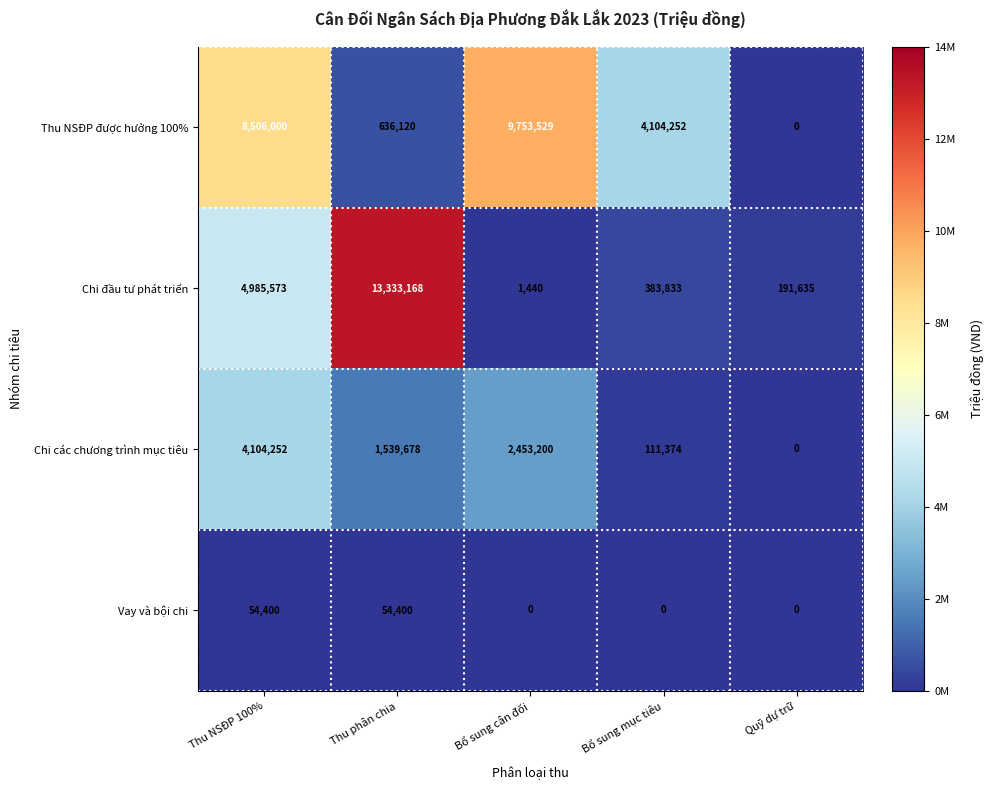

List the series in order of their peak value, highest first.

Chi đầu tư phát triển, Thu NSĐP được hưởng 100%, Chi các chương trình mục tiêu, Vay và bội chi